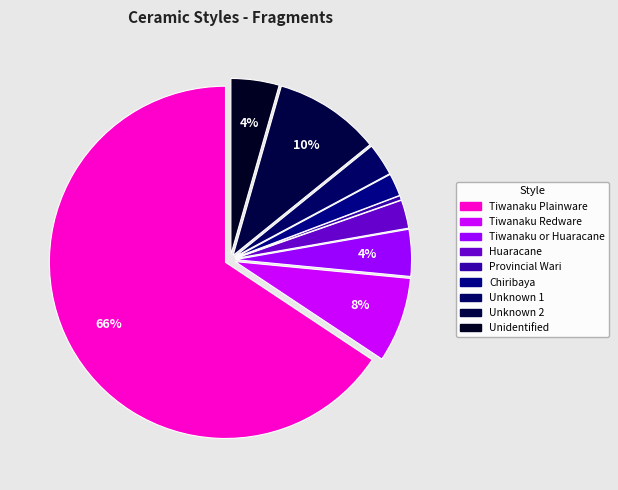

The Unknown 1 slice represents 3% of the pie. True or false?

True